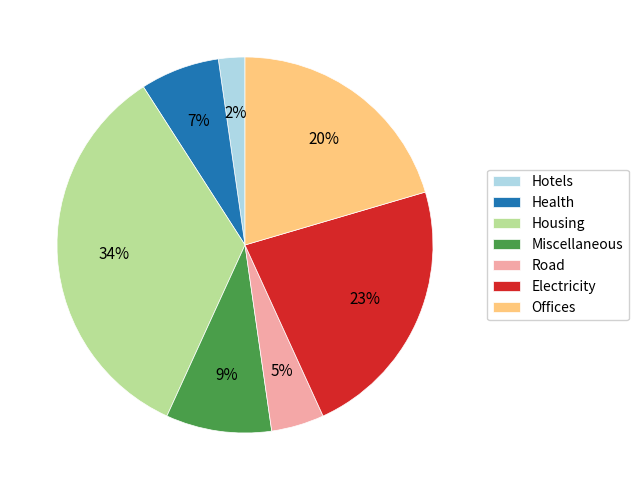

Combined, do Road and Electricity account for over 50%?

No